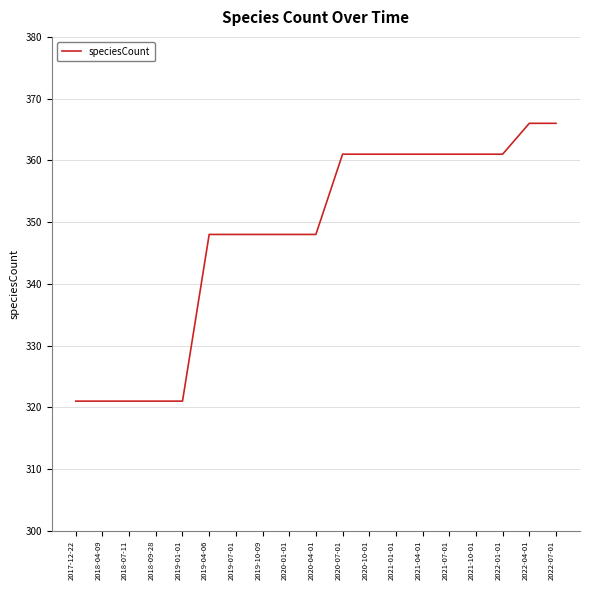

Reading left to right, transcribe all the data shown in this chart.

321	321	321	321	321	348	348	348	348	348	361	361	361	361	361	361	361	366	366